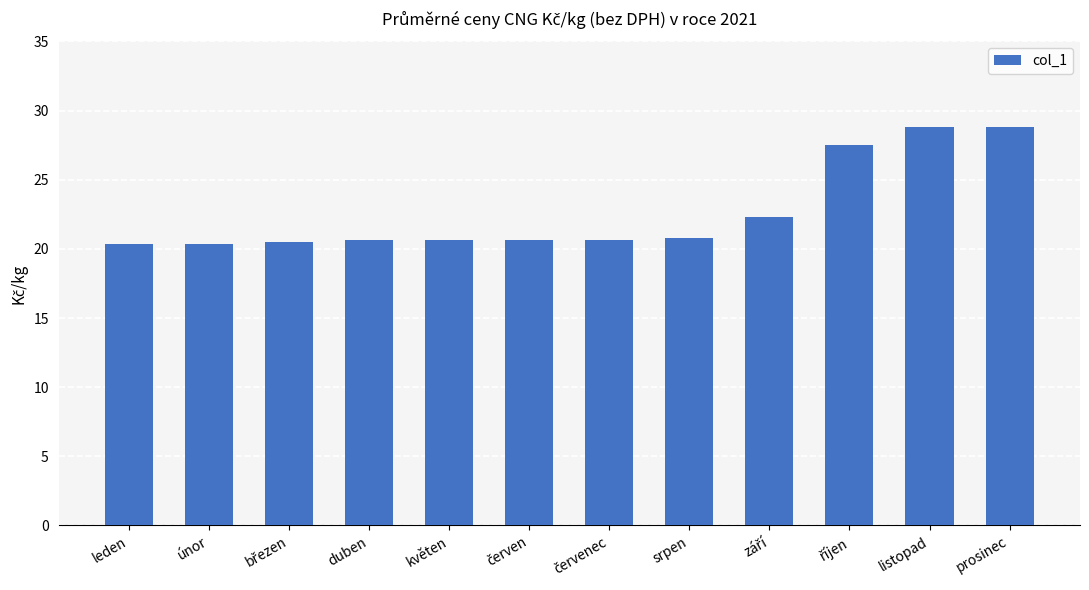

What is the label of the 1st bar from the right?

prosinec